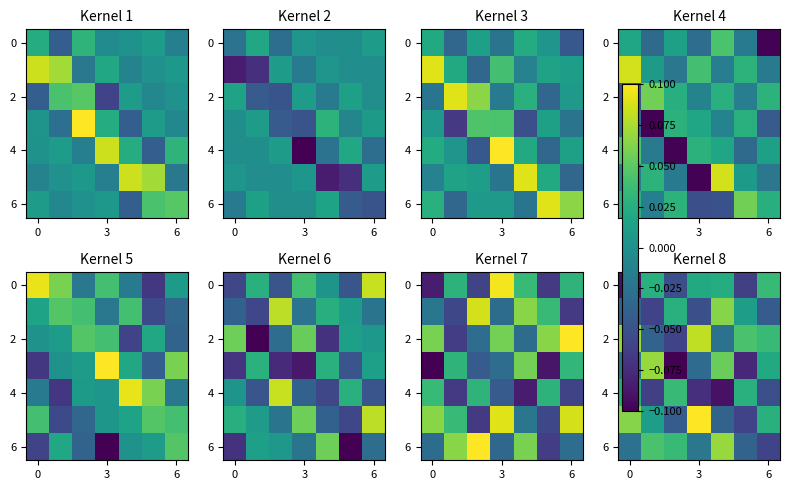

At which category is the sum across all series the highest?

4